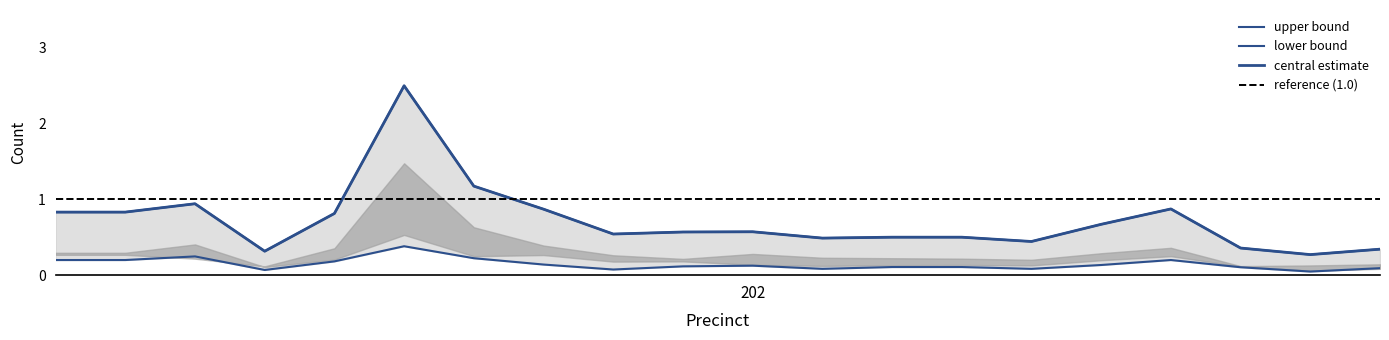

Is it true that totreg_r equals 1.3 at 119?

False